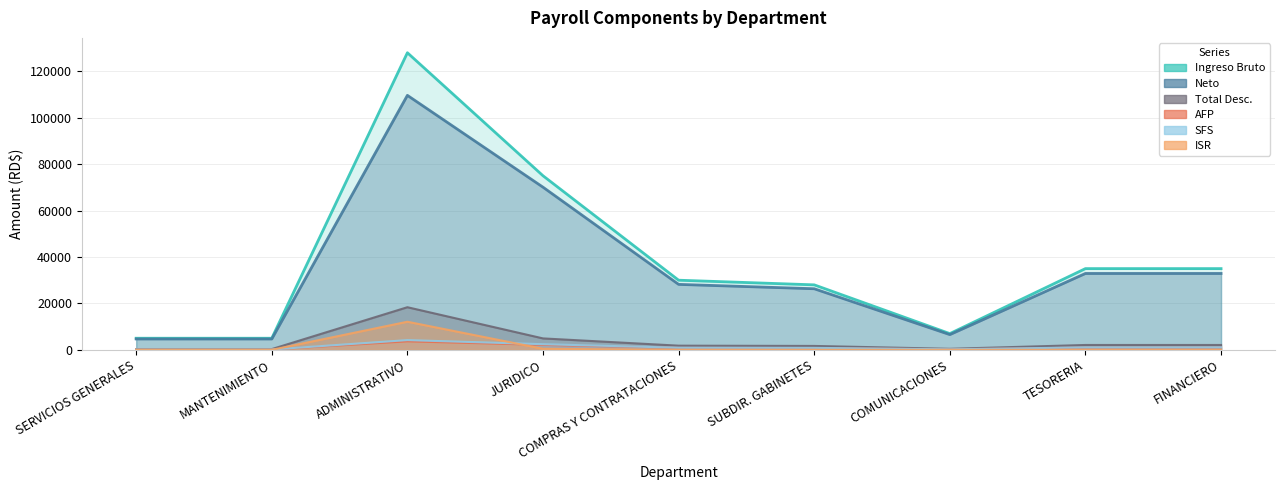

Which series has the widest spread of values?

Ingreso Bruto